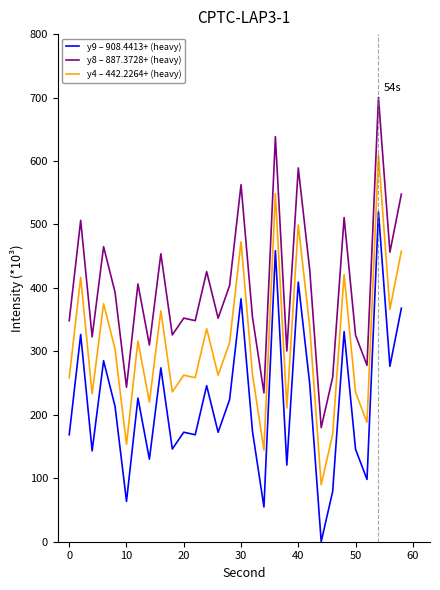

What is the maximum value shown in the chart?

700.0